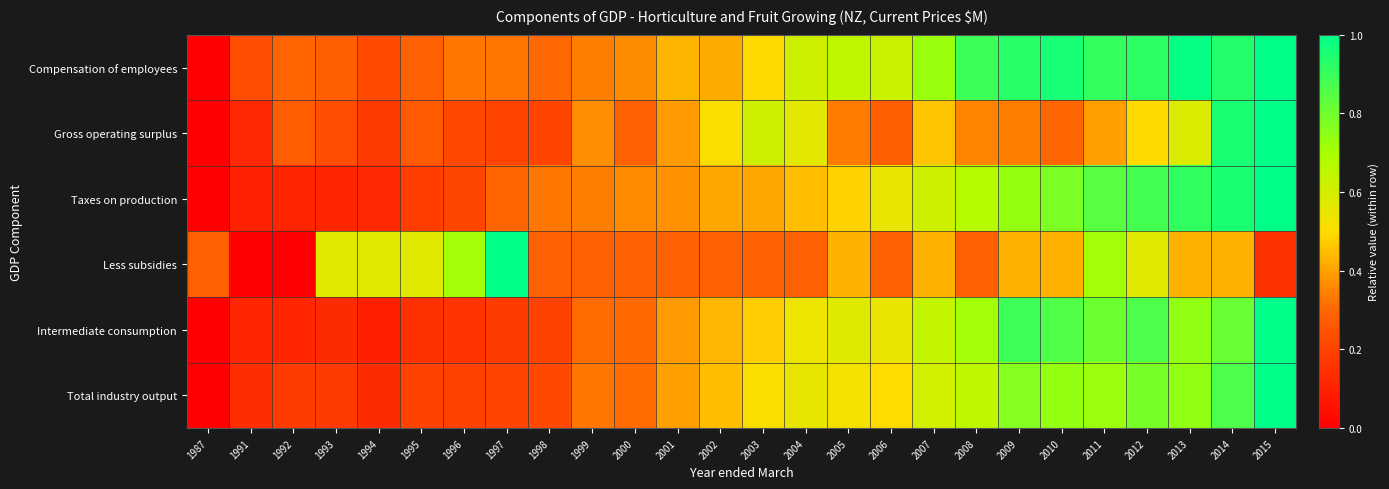

What is the greatest value displayed?

1.0